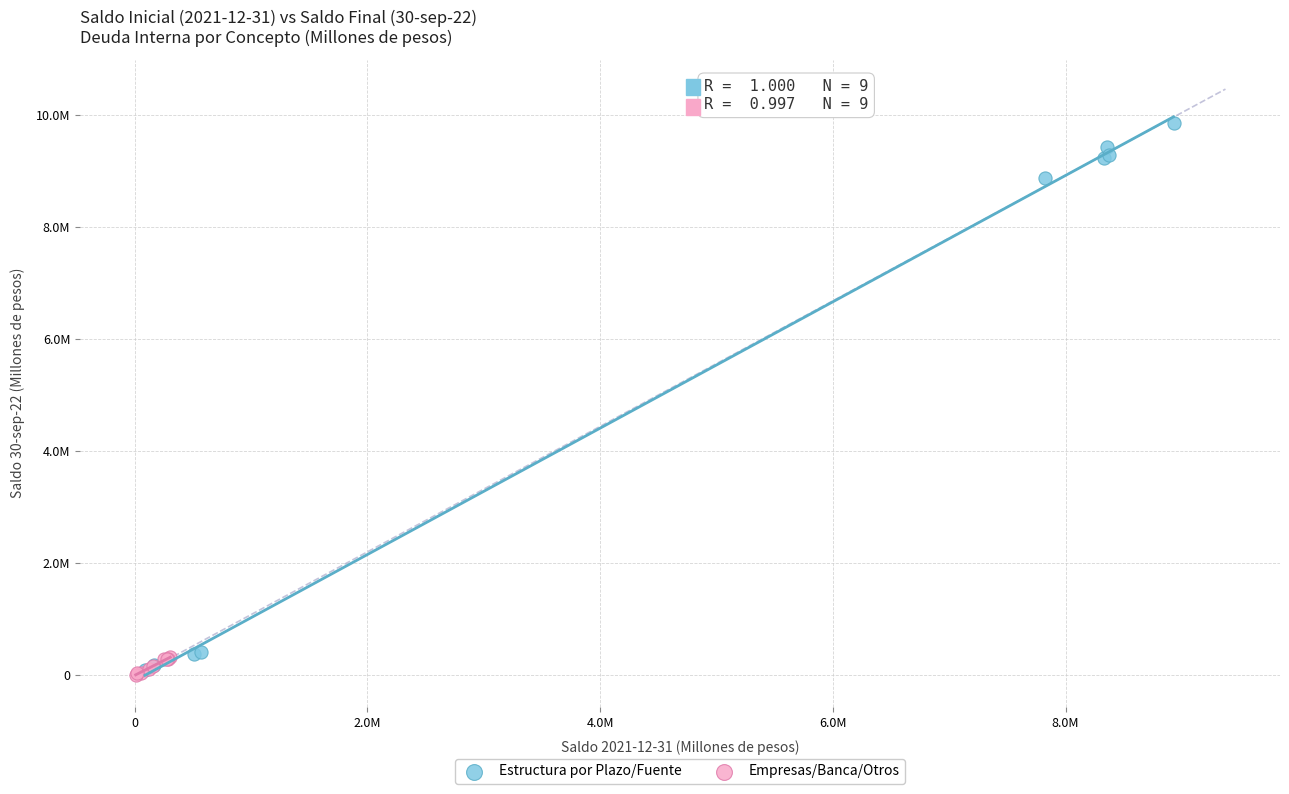

Which series has the widest spread of Y values?

Estructura por Plazo/Fuente